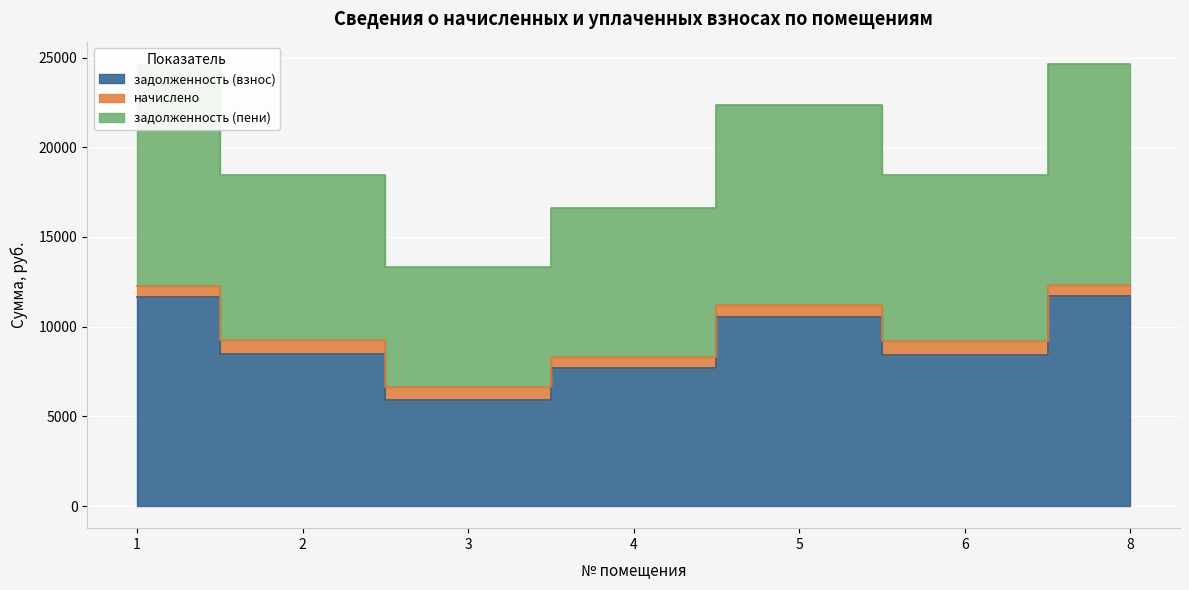

Between 3 and 6, which series saw the biggest shift?

задолженность (пени)